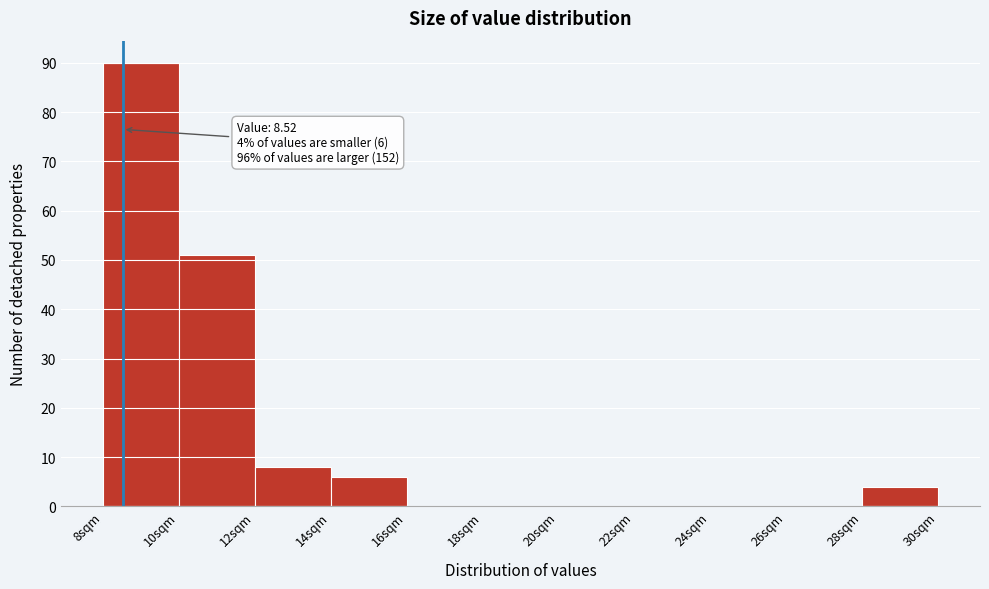

Over which range of the x-axis is the bar tallest?

8 to 10